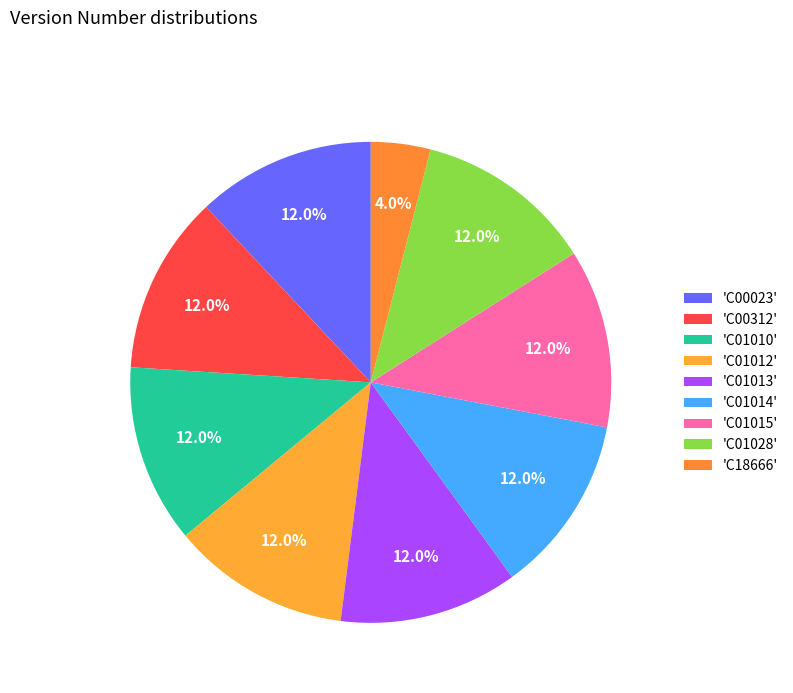

How many slices are in this pie chart?

9